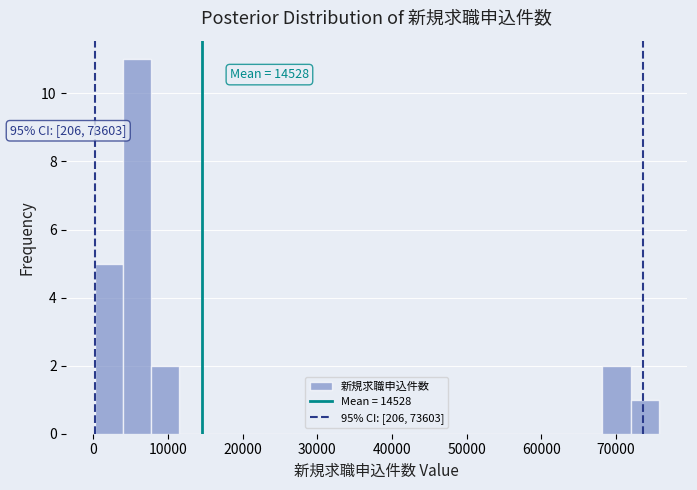

Read against the x-axis, roughly where is the centre of the tallest bar?

6000